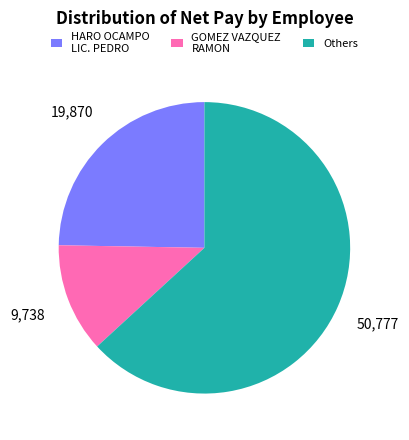

Which has a higher value, GOMEZ VAZQUEZ RAMON or Others?

Others